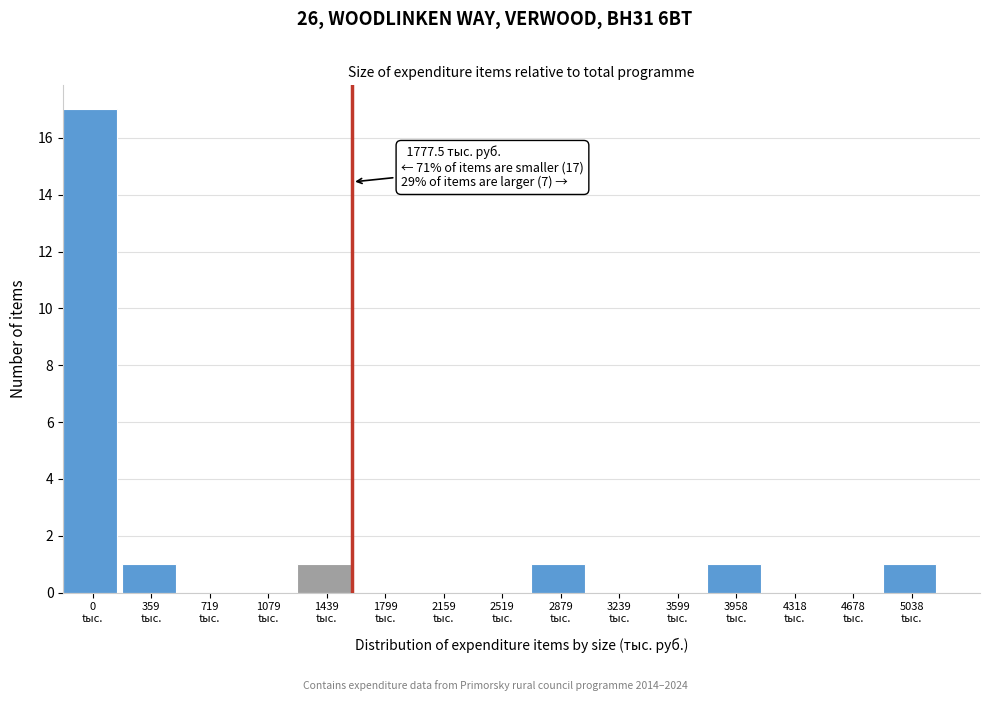

What is the maximum value shown in the chart?

17